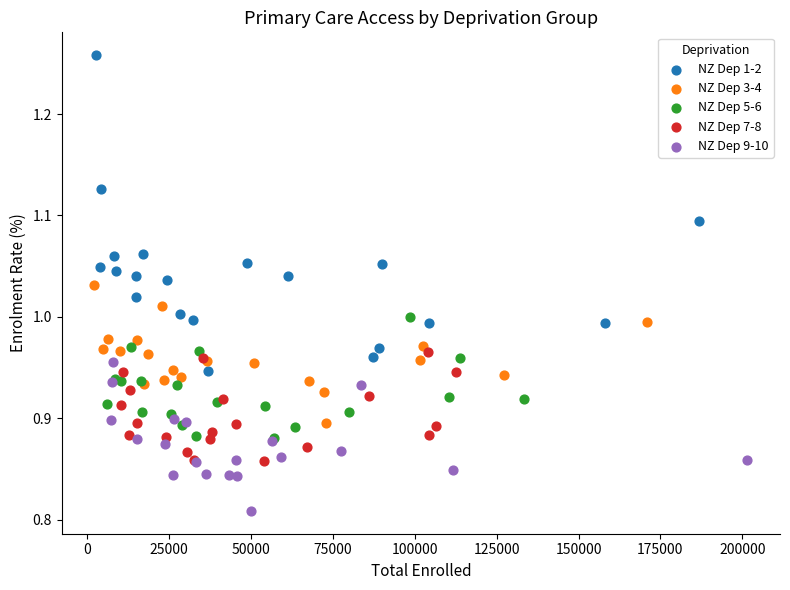

Which series contains the lowest Y value?

NZ Dep 9-10